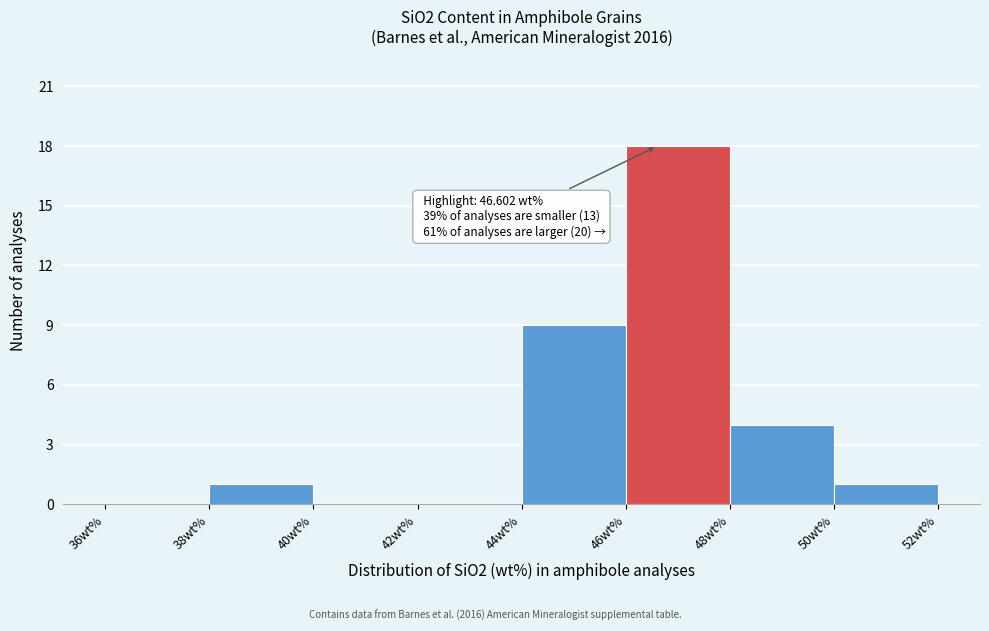

Which range on the x-axis has the tallest bar?

46 to 48